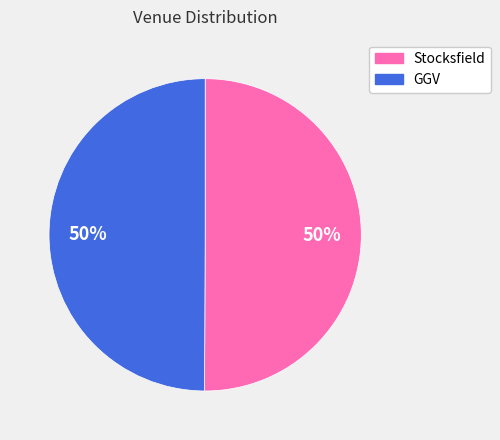

To the nearest percent, what is the average slice percentage?

50%